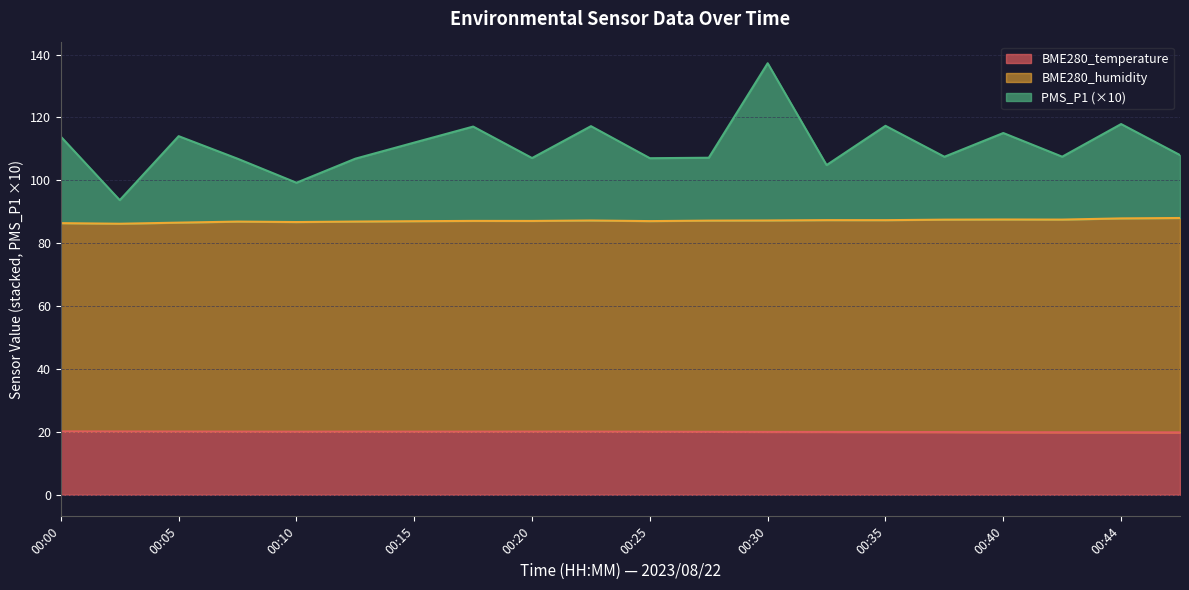

What is the minimum value for BME280_temperature?

19.8